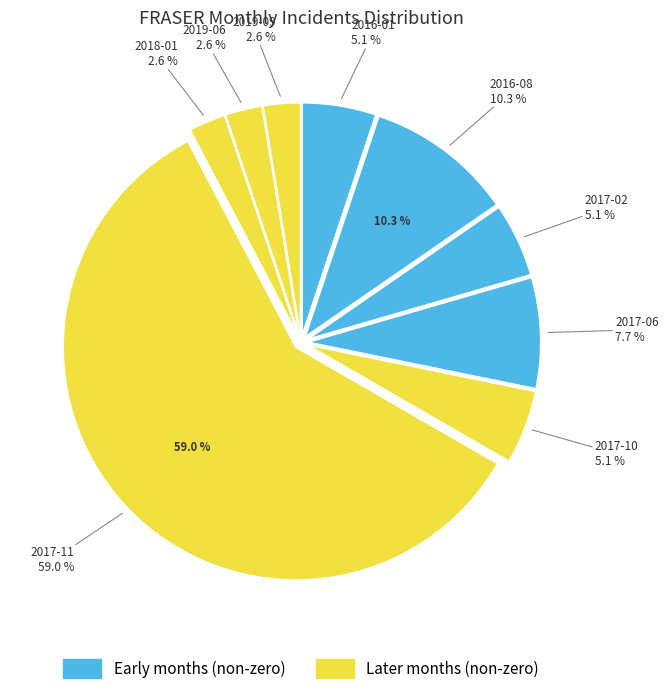

What is the largest slice in the pie chart?

2017-11